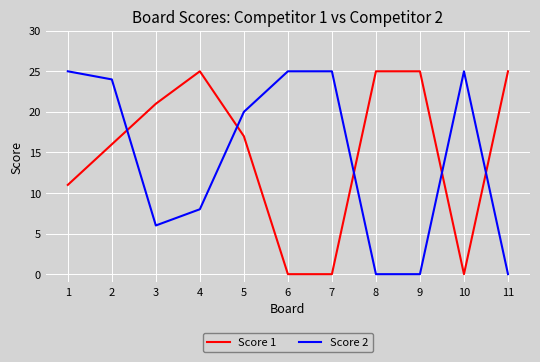

Does the chart have visible grid lines?

Yes